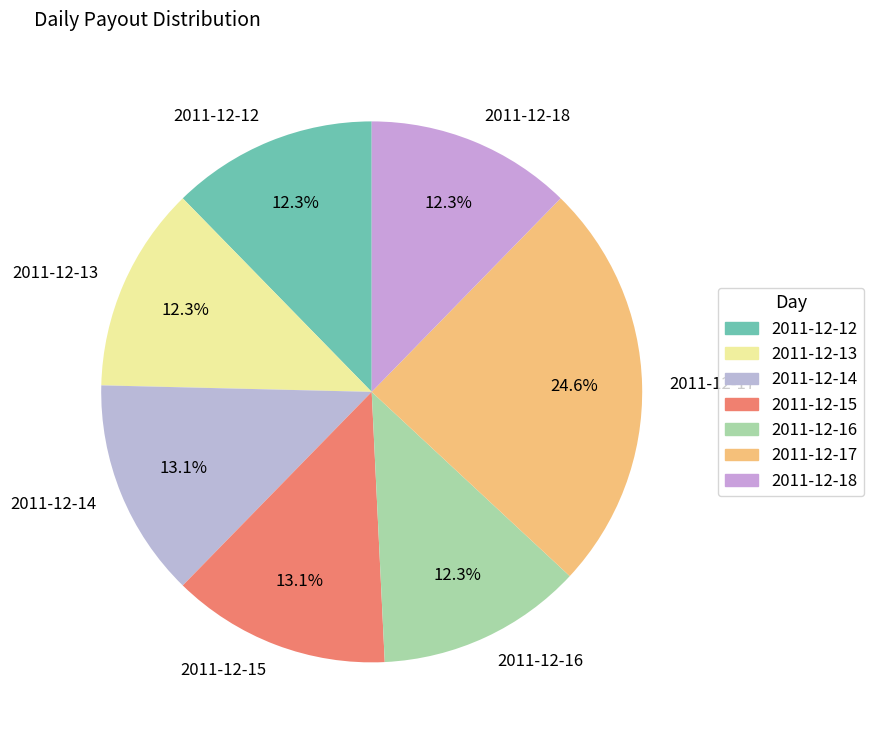

Which category has the biggest portion of the pie?

2011-12-17